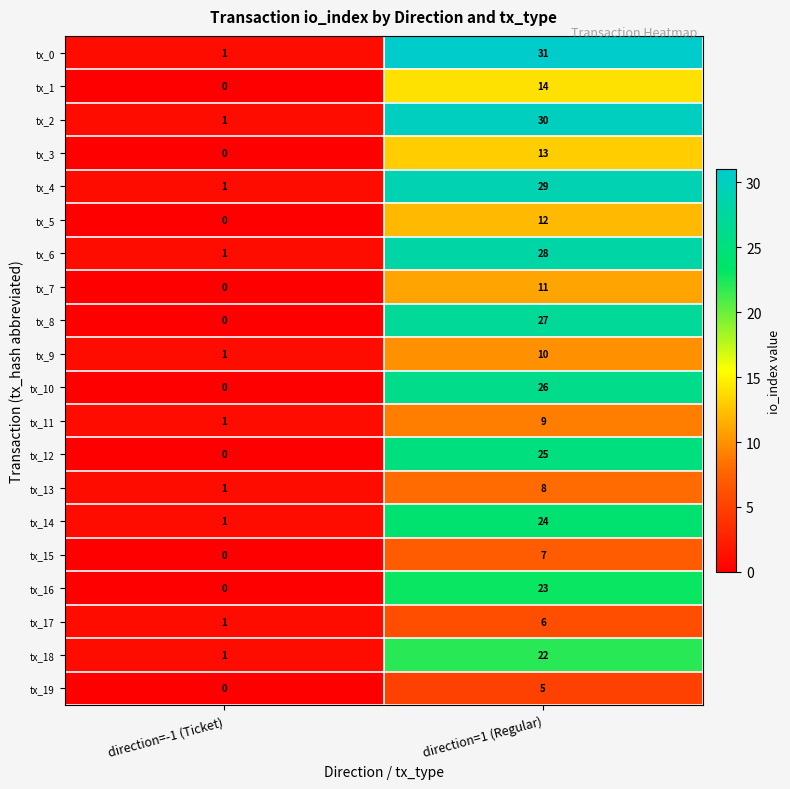

Which category has the lowest value across all series?

direction=-1 (Ticket)